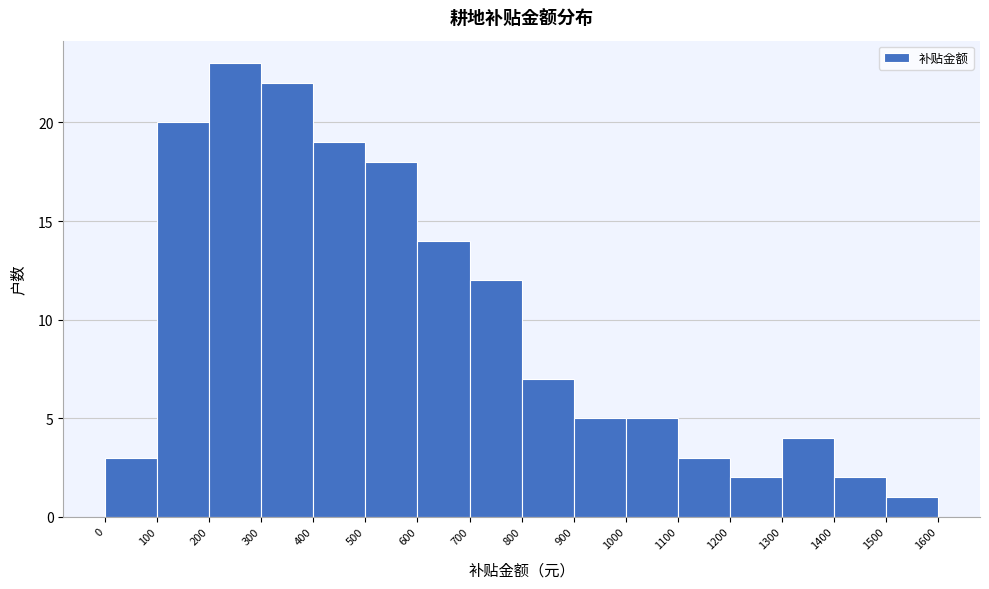

What is the height of the bar covering 1000 to 1100 on the x-axis? The values are not printed on the chart, so give them approximately, as read against the axis.

5